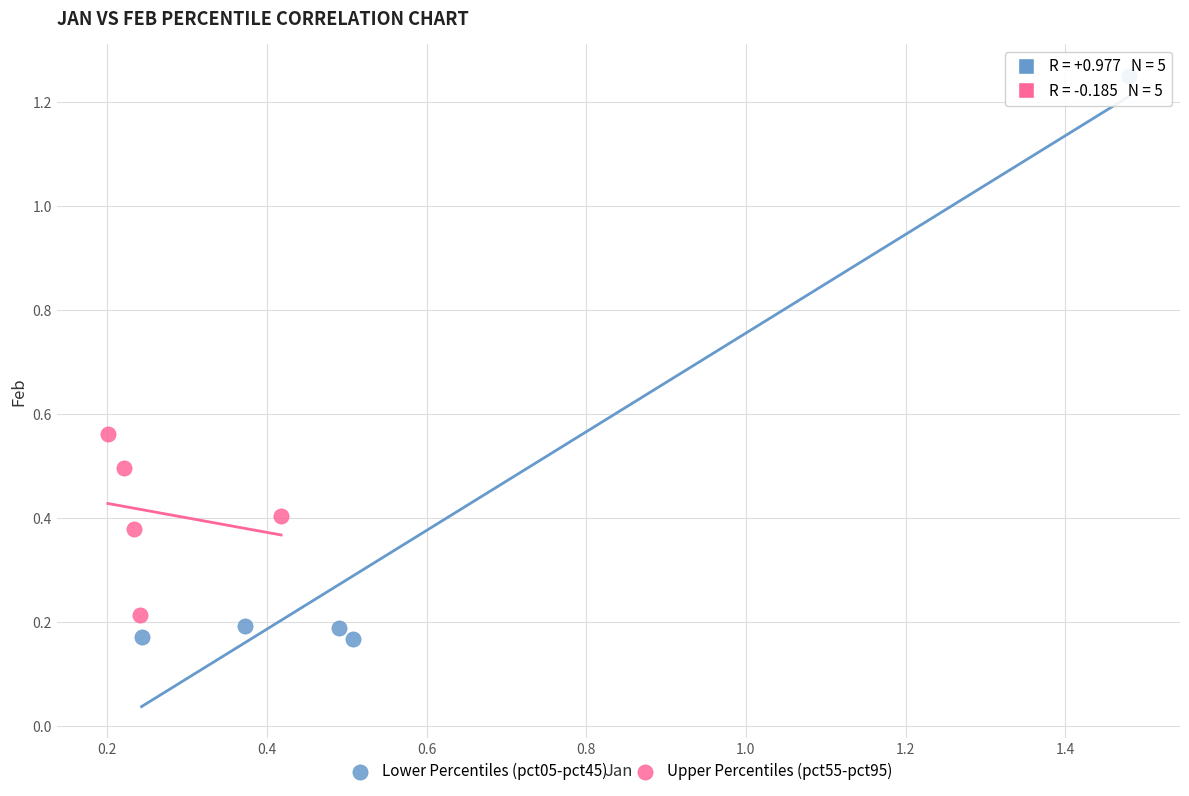

Which series has the largest Y range (max minus min)?

Lower Percentiles (pct05-pct45)